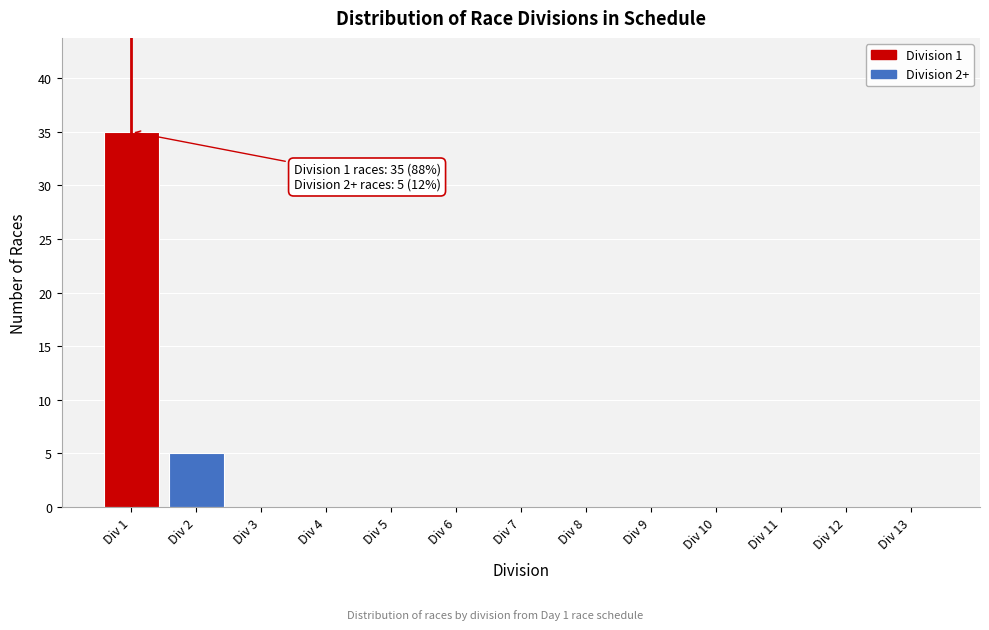

Which range on the x-axis has the tallest bar?

0.5 to 1.5